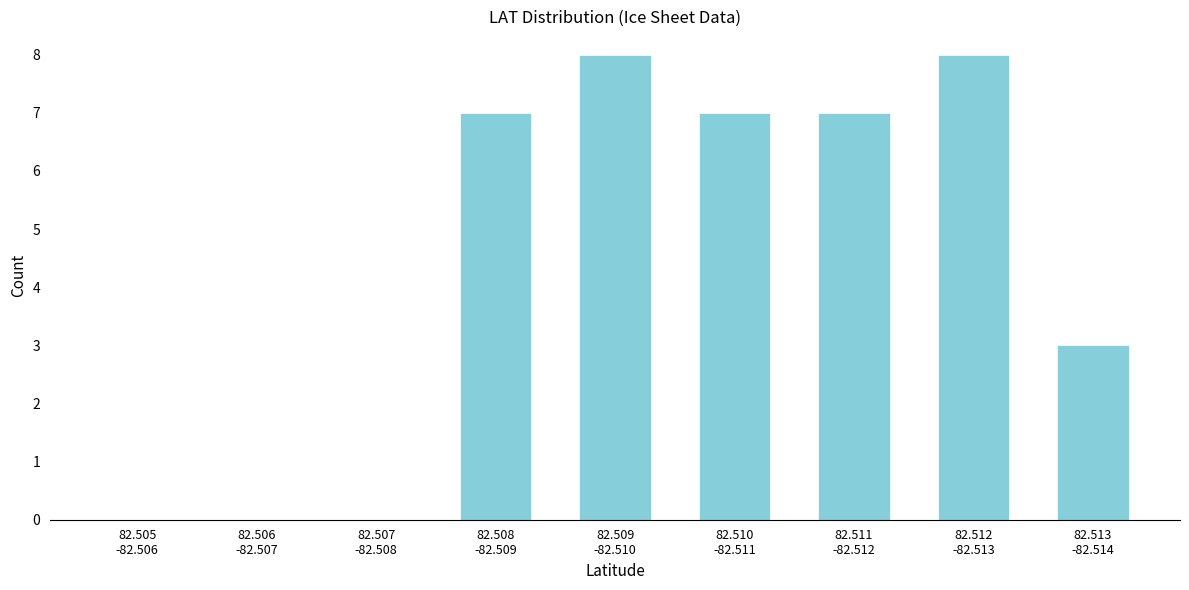

What is the maximum value shown in the chart?

8